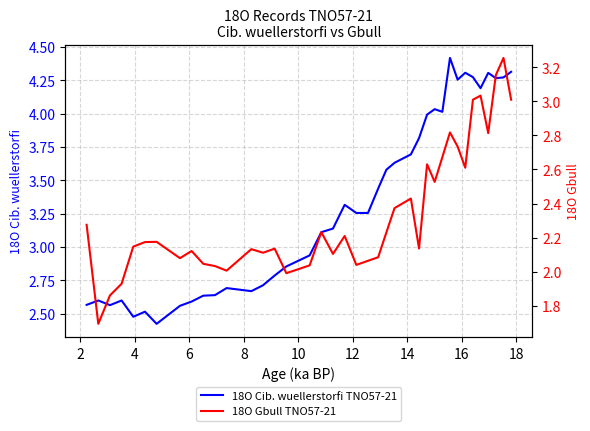

List the series in order of their peak value, highest first.

18O Cib. wuellerstorfi TNO57-21, 18O Gbull TNO57-21